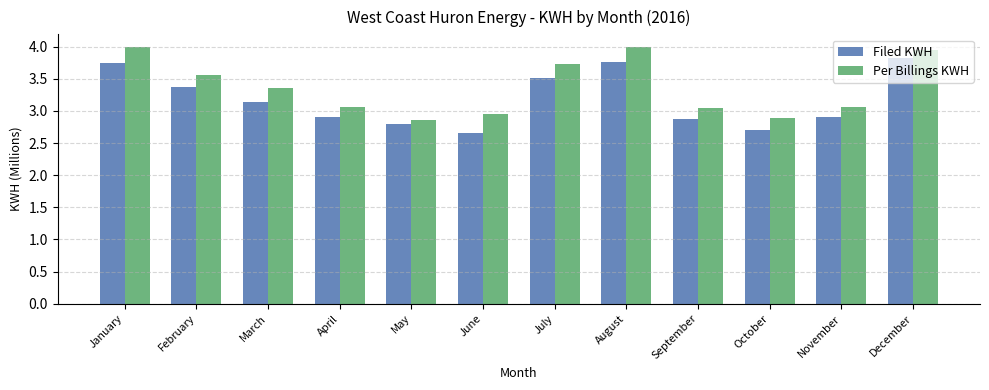

The Per Billings KWH series shows 4.6 at May. True or false?

False